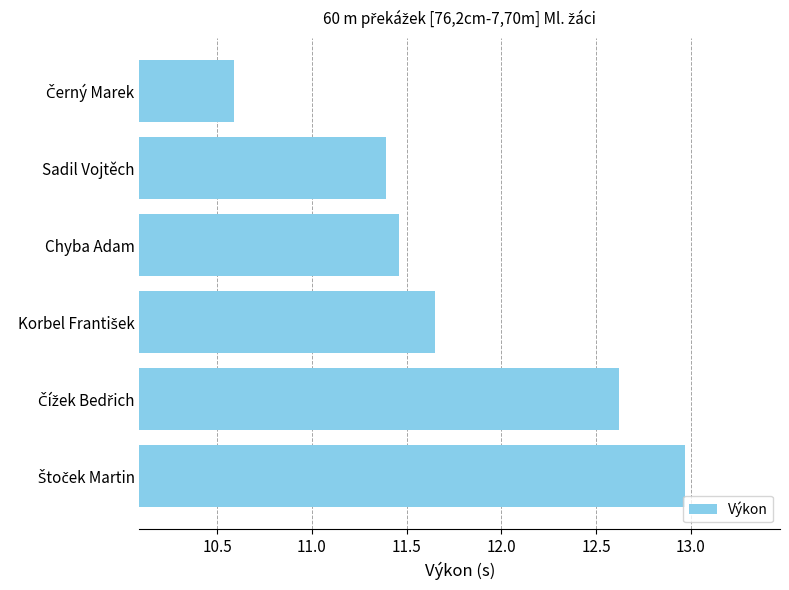

How many values are between 11 and 12?

3